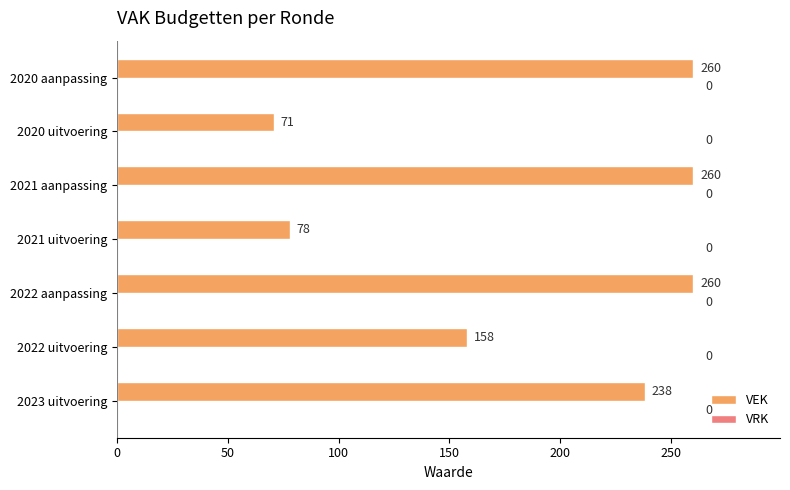

Approximately how many times larger is the value at 2022 uitvoering compared to 2020 uitvoering?

2.2